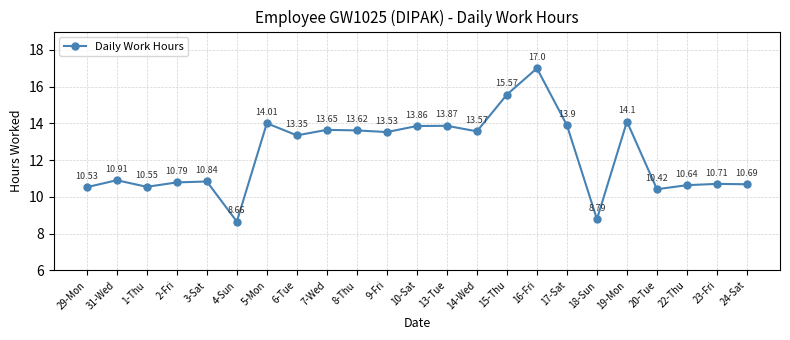

How many lines are shown in the chart?

1